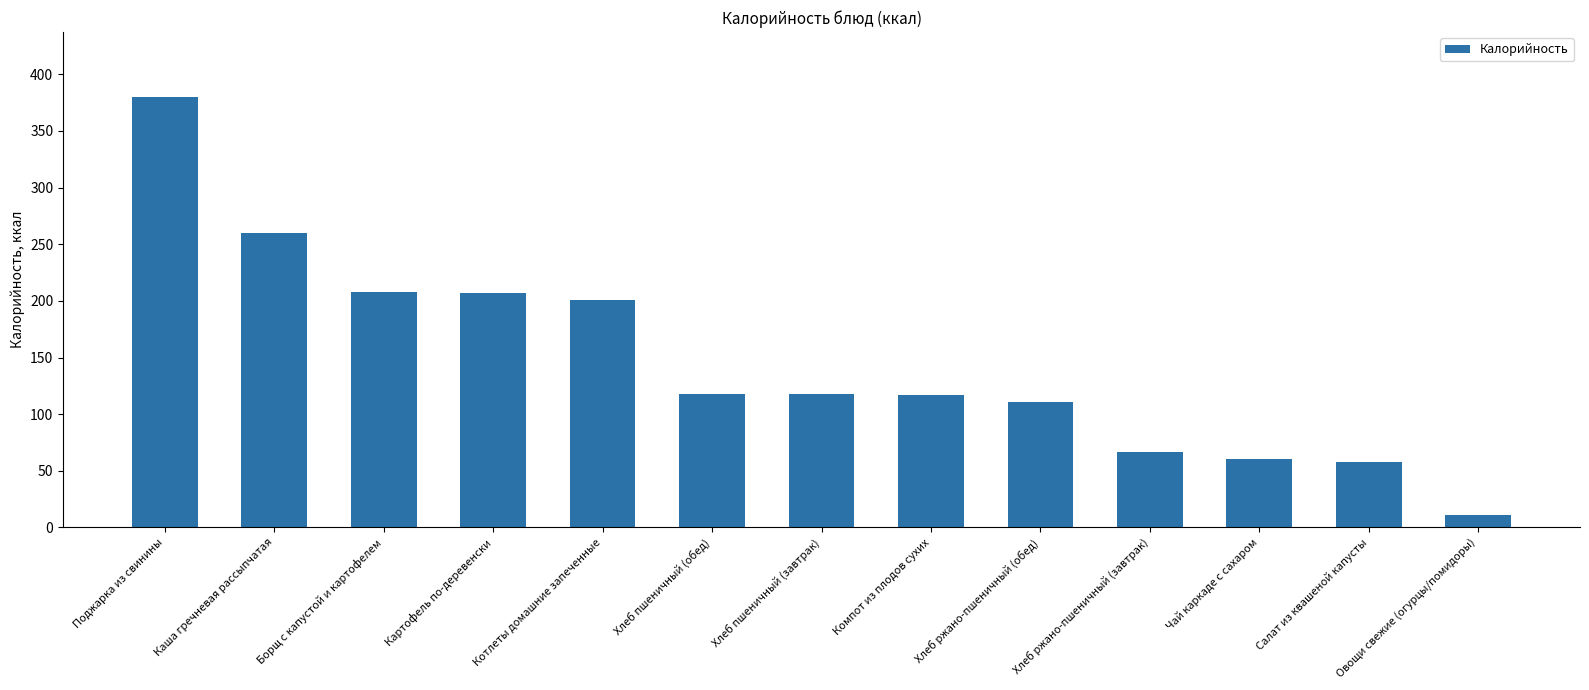

Are the bars horizontal?

No